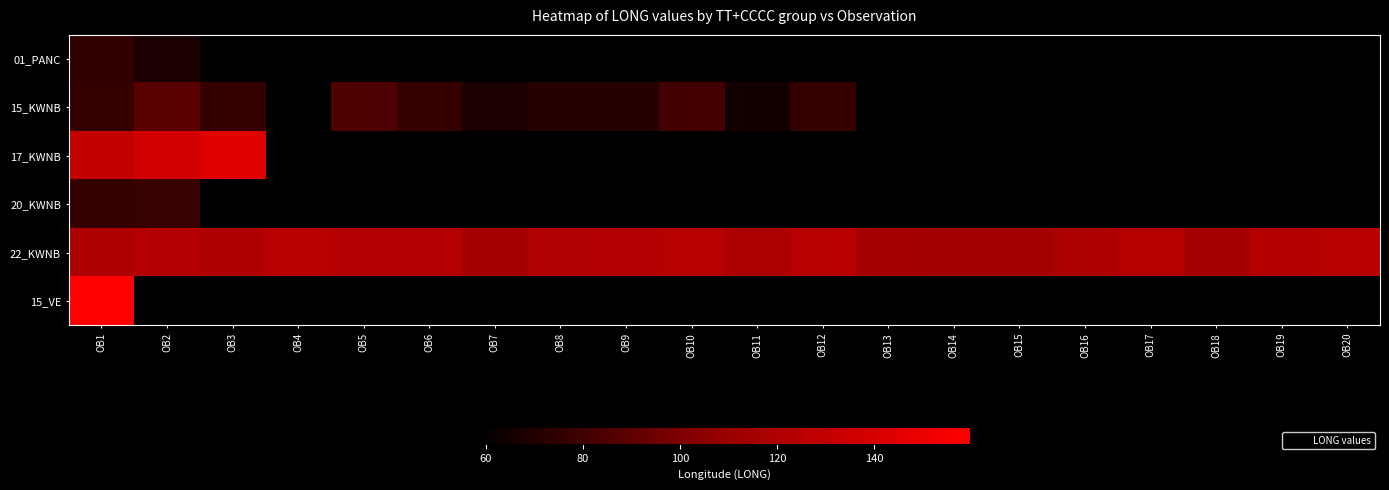

Which category has the lowest value in the 15_VE series?

OB1